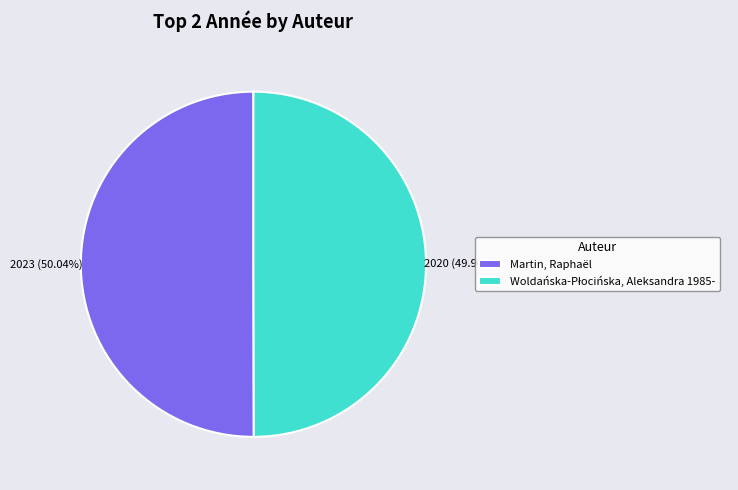

Is there a majority slice in this chart?

Yes